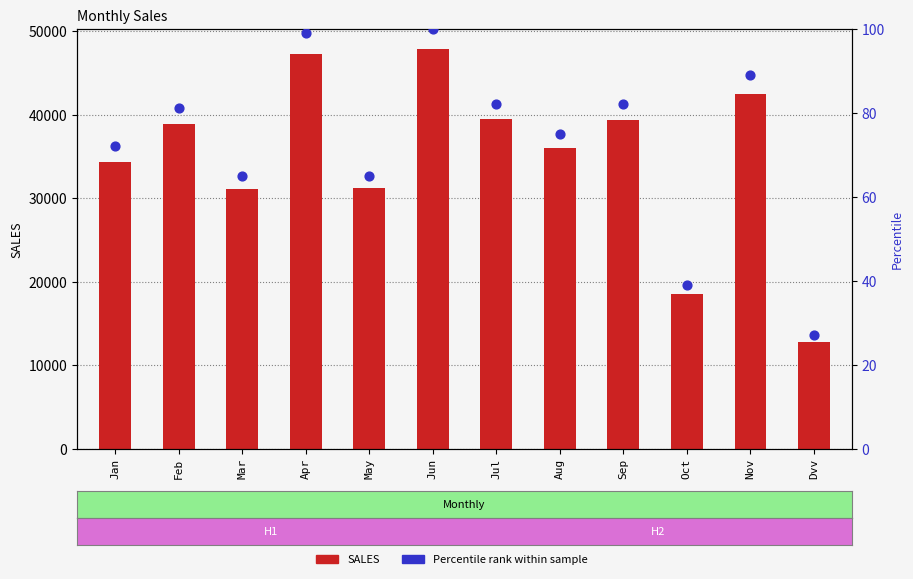

Which series has the largest Y range (max minus min)?

SALES